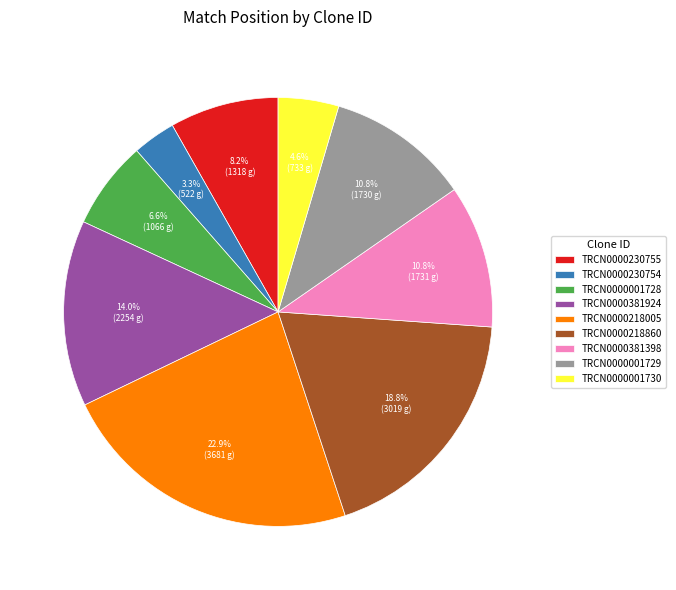

What is the ratio of the value at TRCN0000001729 to the value at TRCN0000381398?

1.0